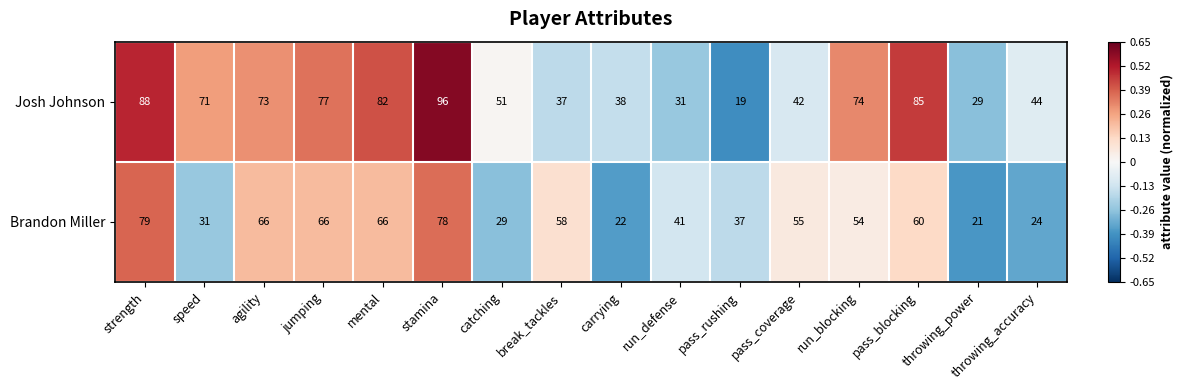

List the series in order of their overall mean, lowest first.

Brandon Miller, Josh Johnson